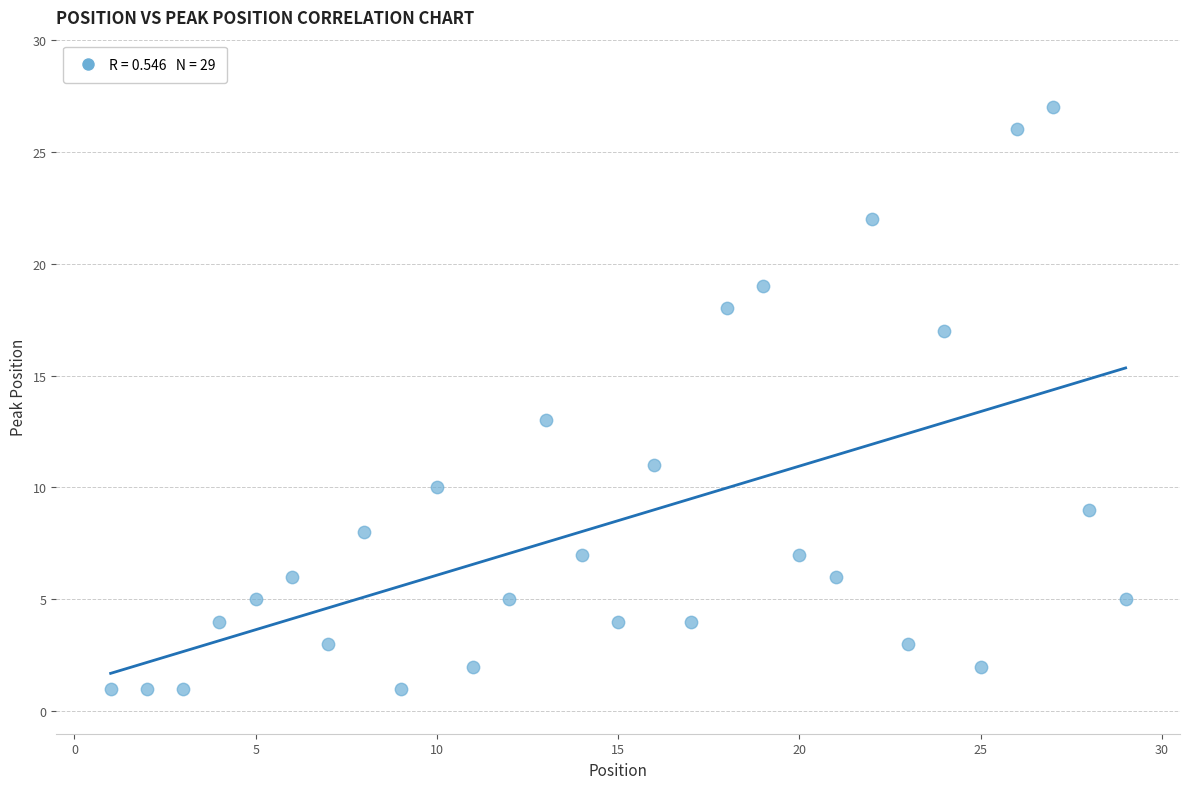

What is the range of X values (max minus min)?

28